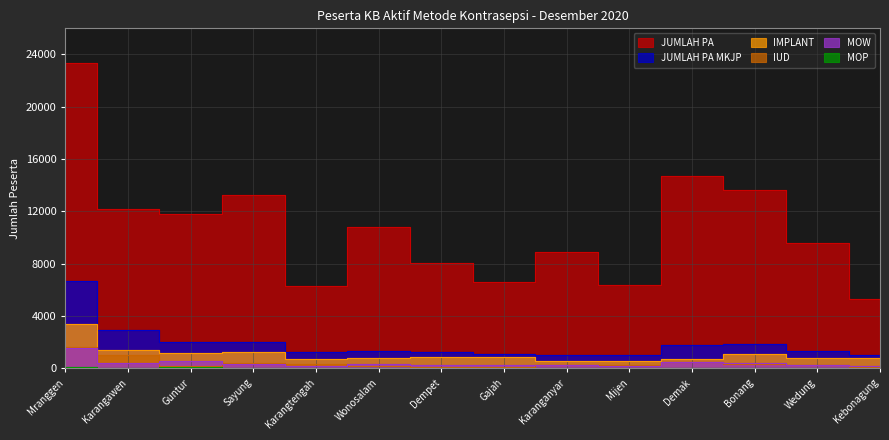

Which series has the widest spread of values?

JUMLAH PA